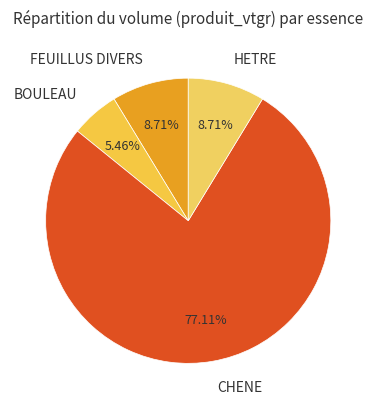

What percentage is the HETRE slice, to the nearest percent?

9%